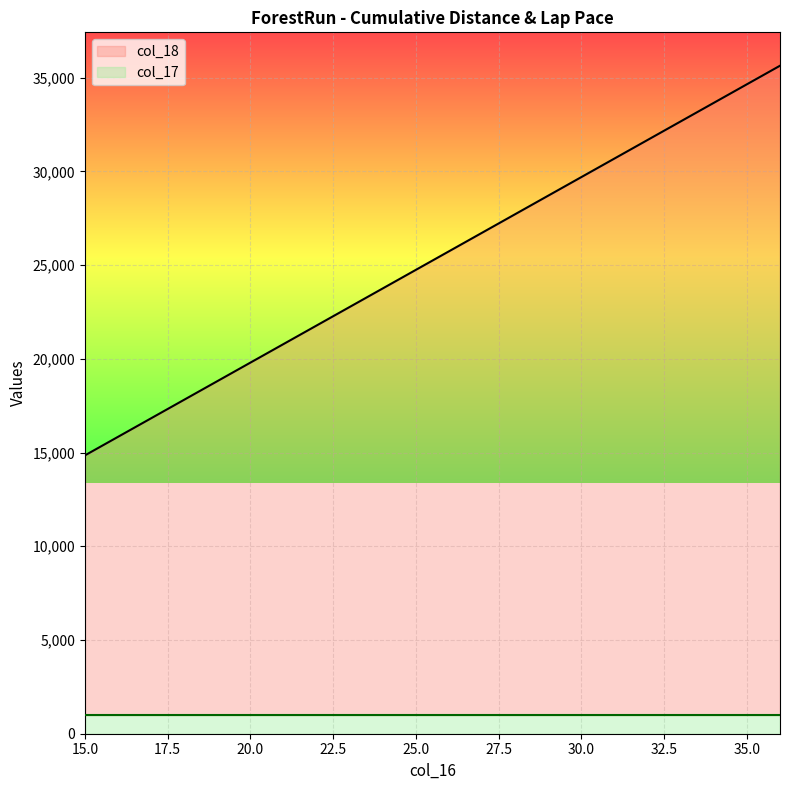

What is the highest value of the col_17 series?

990